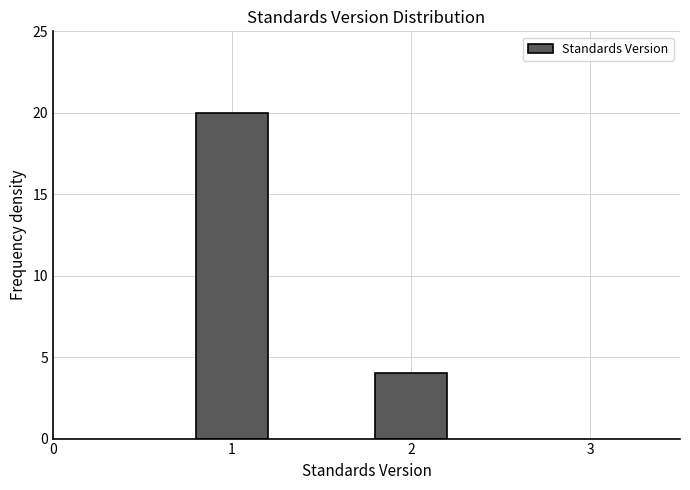

Reading left to right, transcribe all the data shown in this chart.

20	4